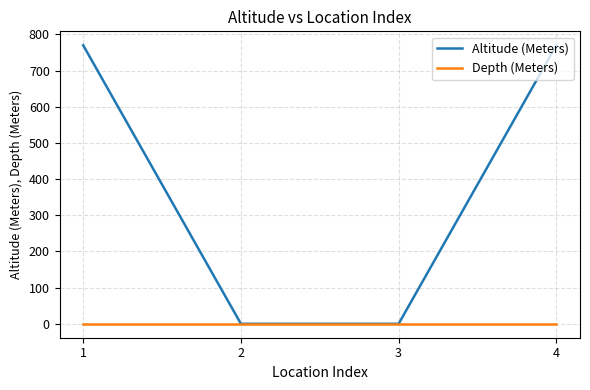

True or false: Altitude (Meters) has more than 0 interior local peaks.

False